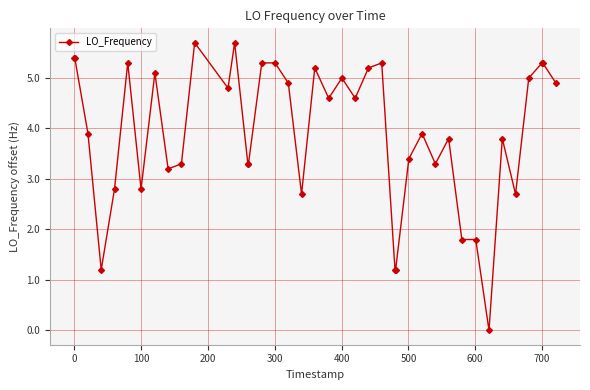

What is the value of the 36th point from the left?

2.7